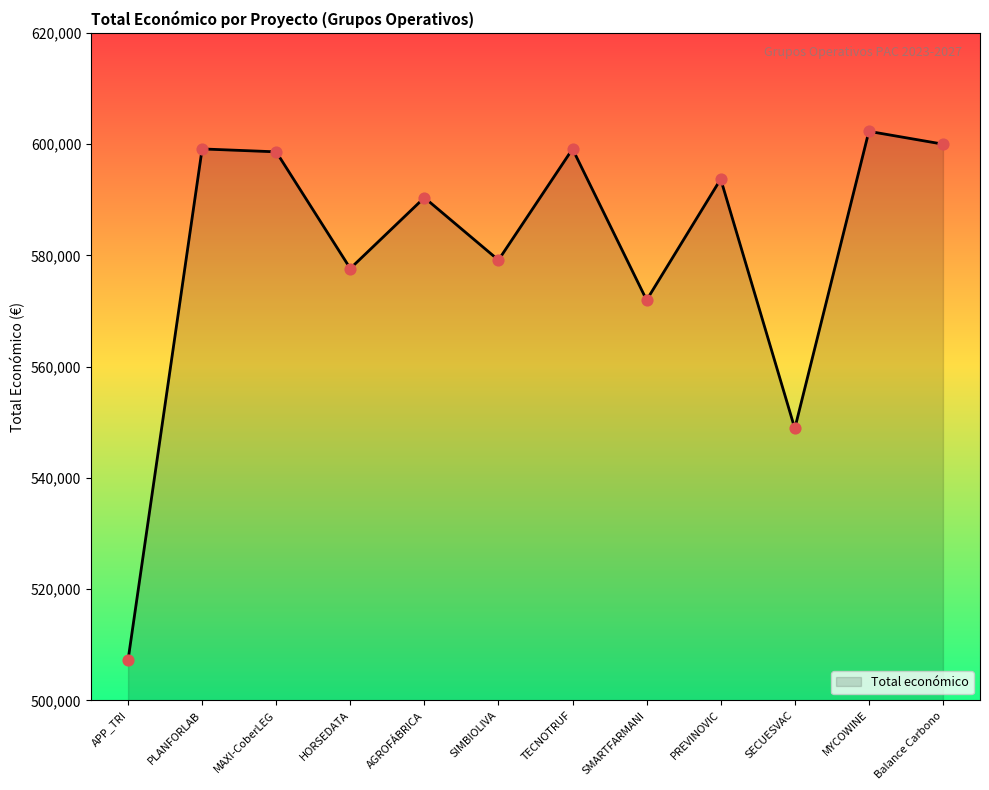

What is the change in value from HORSEDATA to SMARTFARMANI?

-5673.0